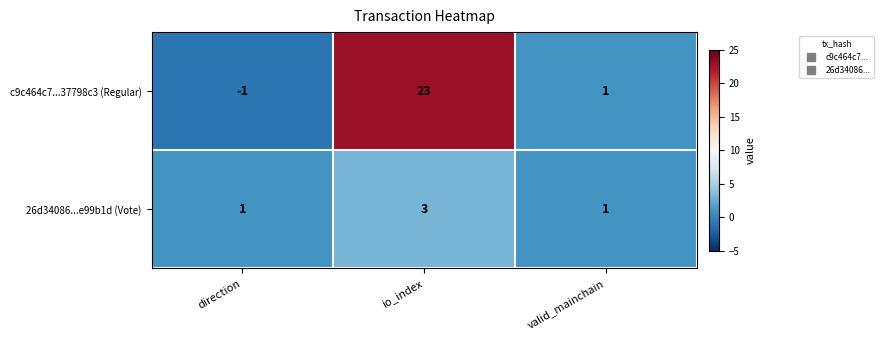

True or false: c9c464c7...37798c3 (Regular) has a value of 5 at io_index.

False